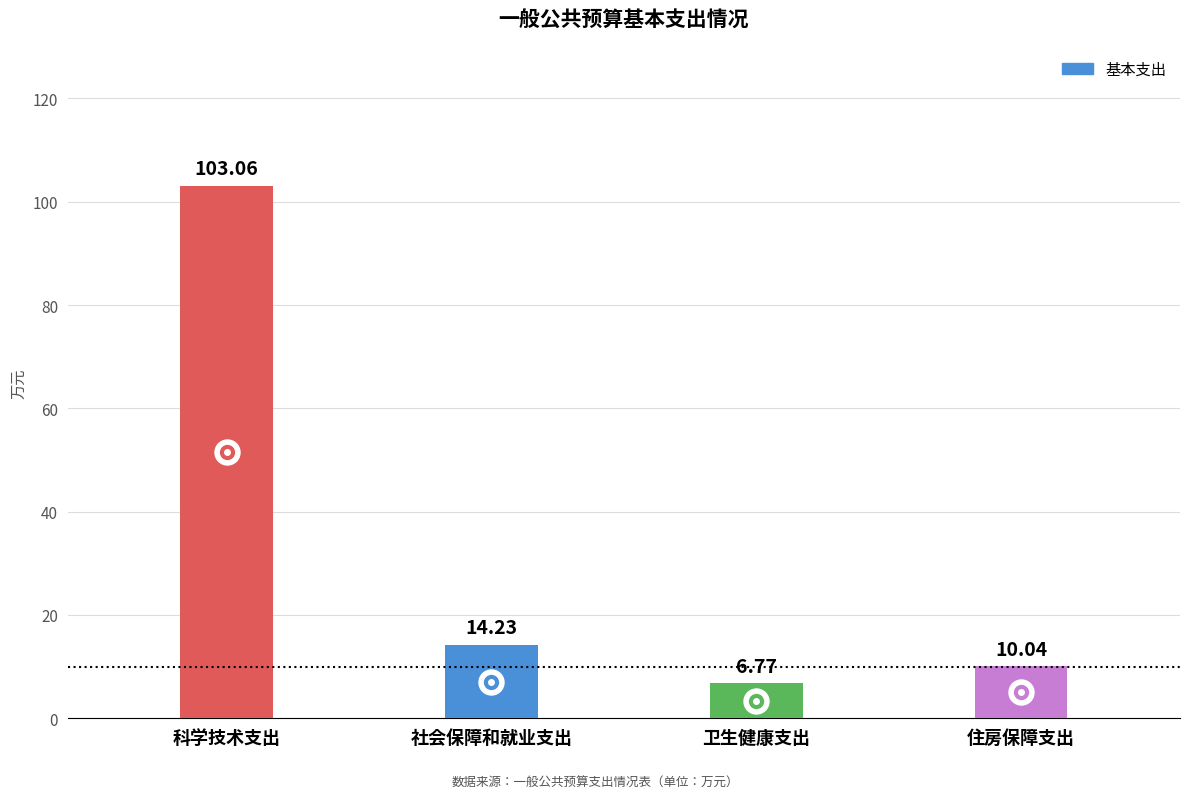

True or false: the data shows 14.2 at 社会保障和就业支出.

True